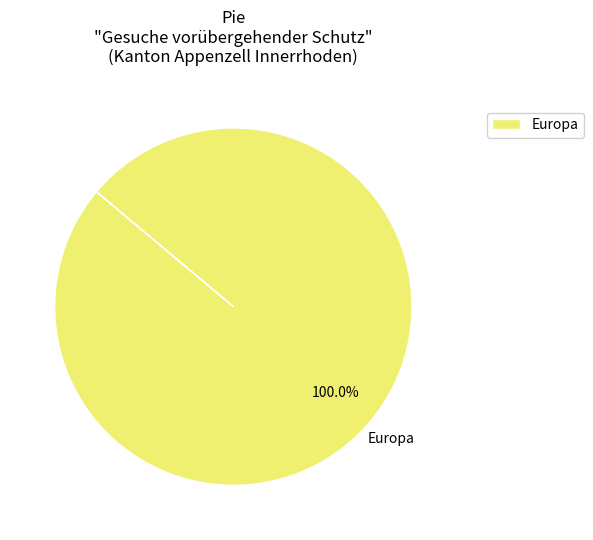

Which slice represents more than half of the pie?

Europa